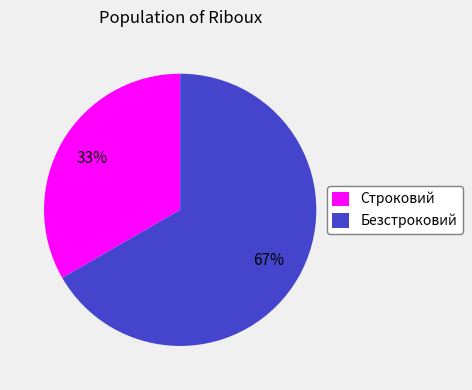

The Строковий slice represents 20% of the pie. True or false?

False